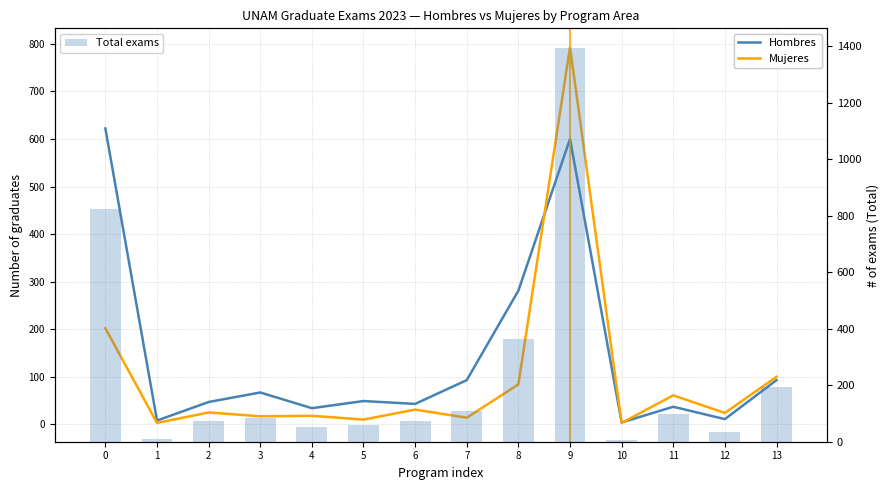

What is the total value across all series at 6?

148